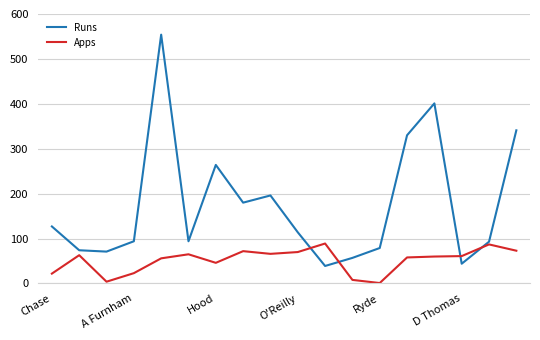

After their last crossing, which series has the higher values: Runs or Apps?

Runs